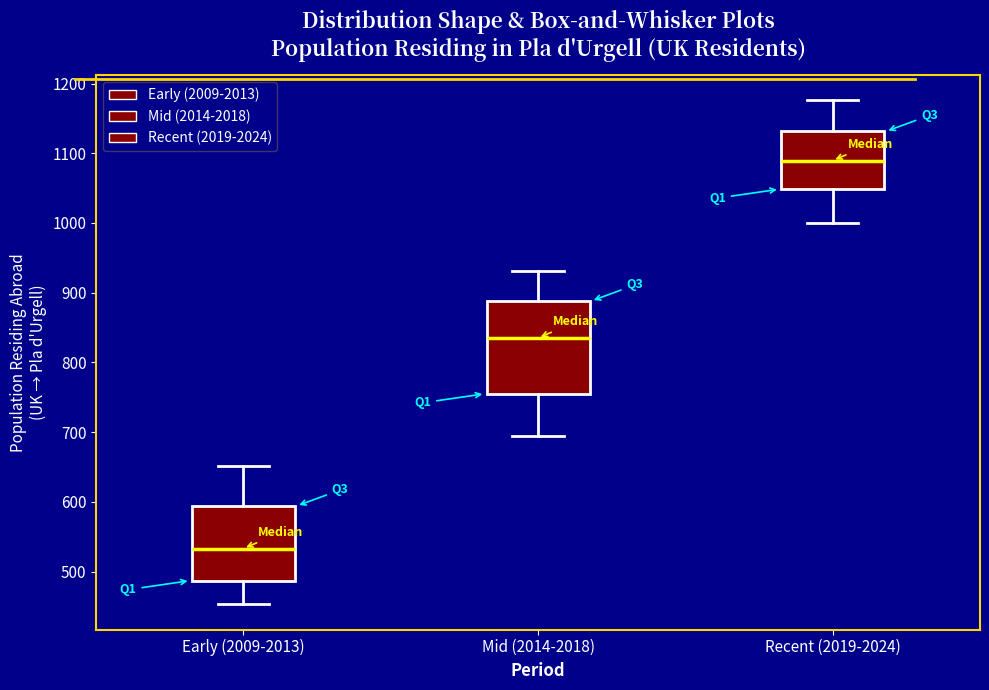

Which box is the tallest, from its lower edge to its upper edge?

Mid (2014-2018)